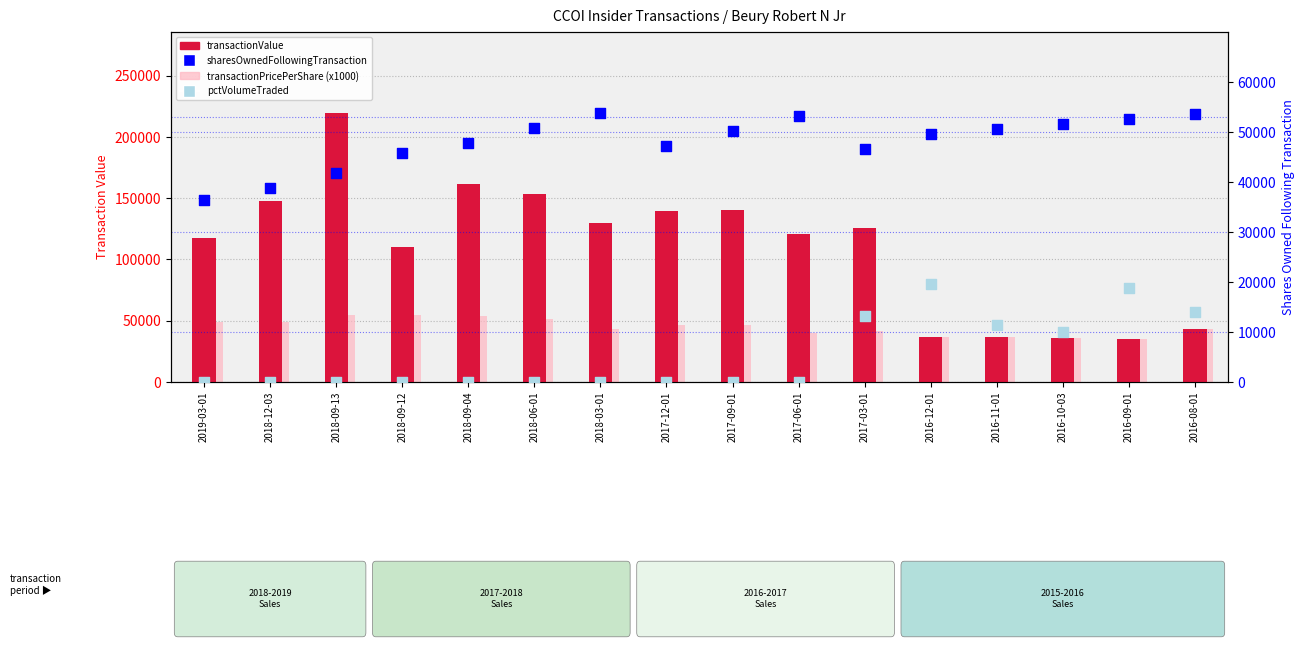

Which series has the largest total across all categories?

transactionValue